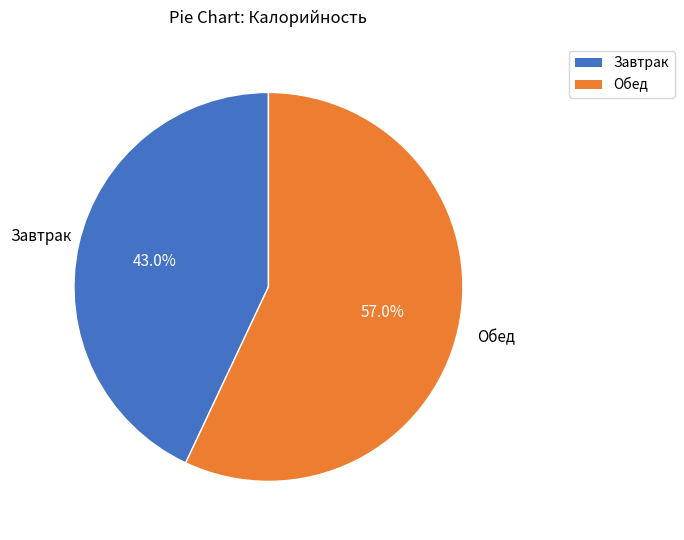

What percentage is the Завтрак slice, to the nearest percent?

43%